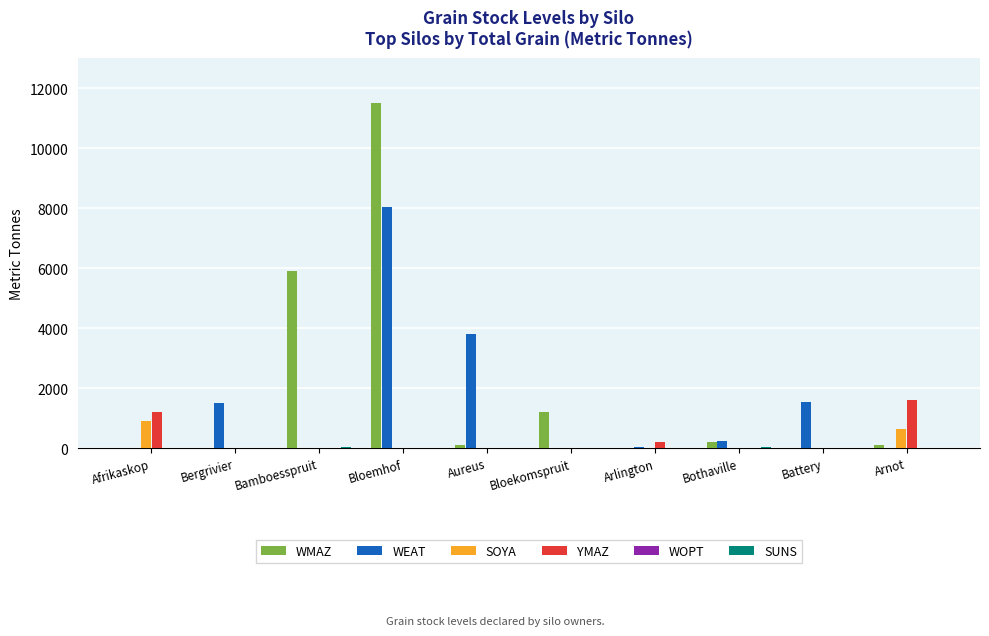

Between Afrikaskop and Bamboesspruit, which series saw the biggest shift?

WMAZ